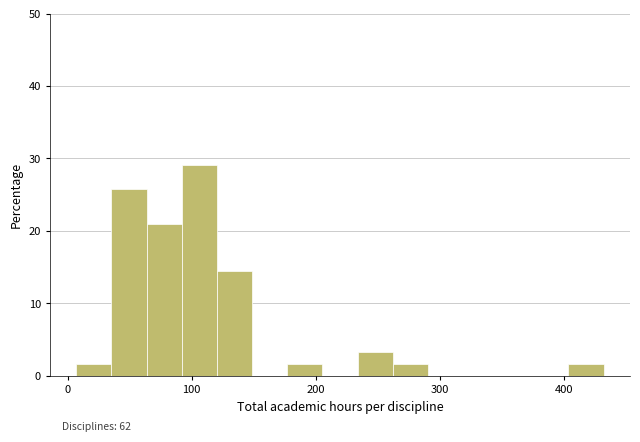

Read against the x-axis, roughly where is the centre of the tallest bar?

110